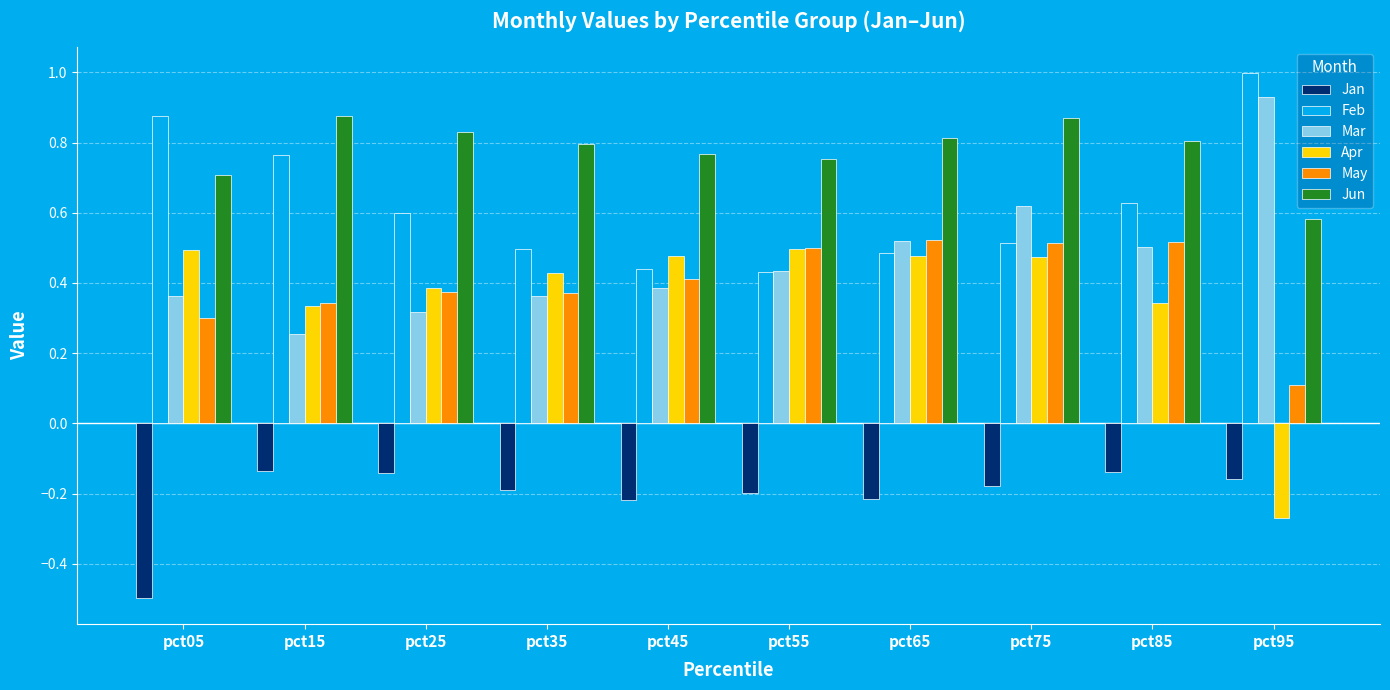

Is the value of May at pct75 greater than the value of Jun at pct85?

No